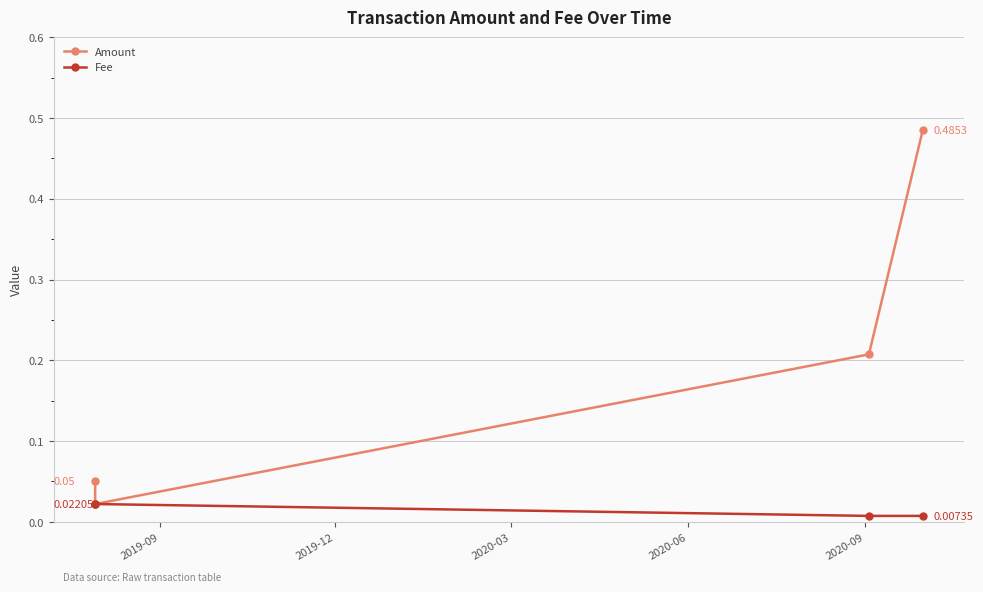

At how many categories does at least one series exceed 0?

4